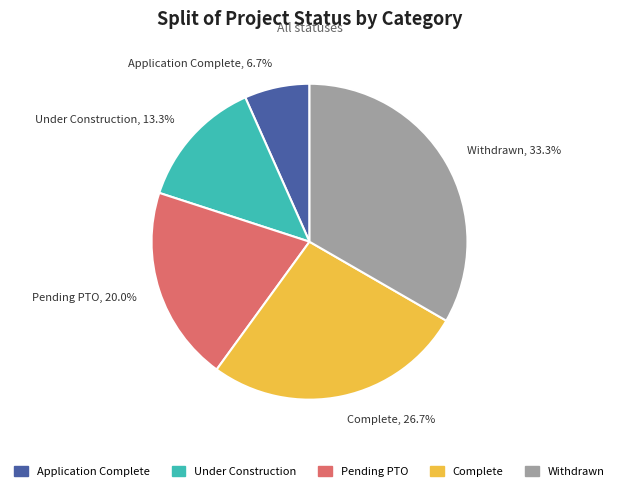

Count the number of slices in the pie.

5